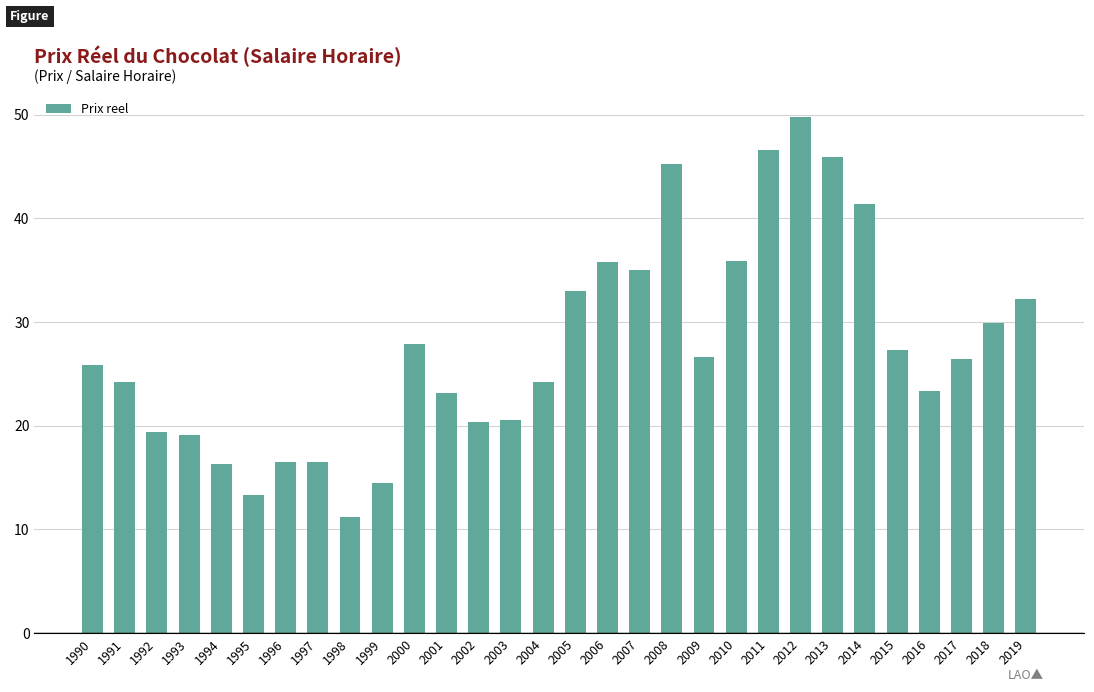

What is the sum of all values?

827.6